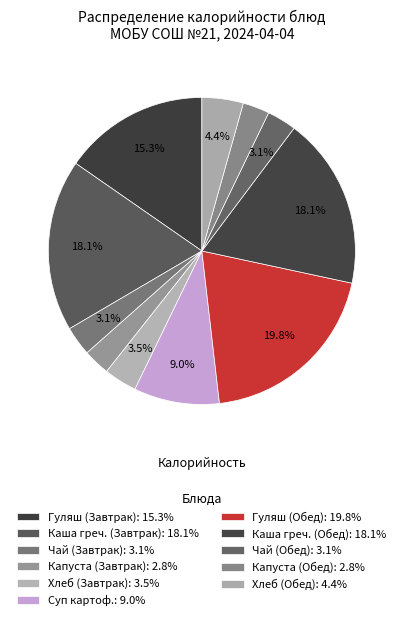

How many segments does this pie chart have?

11